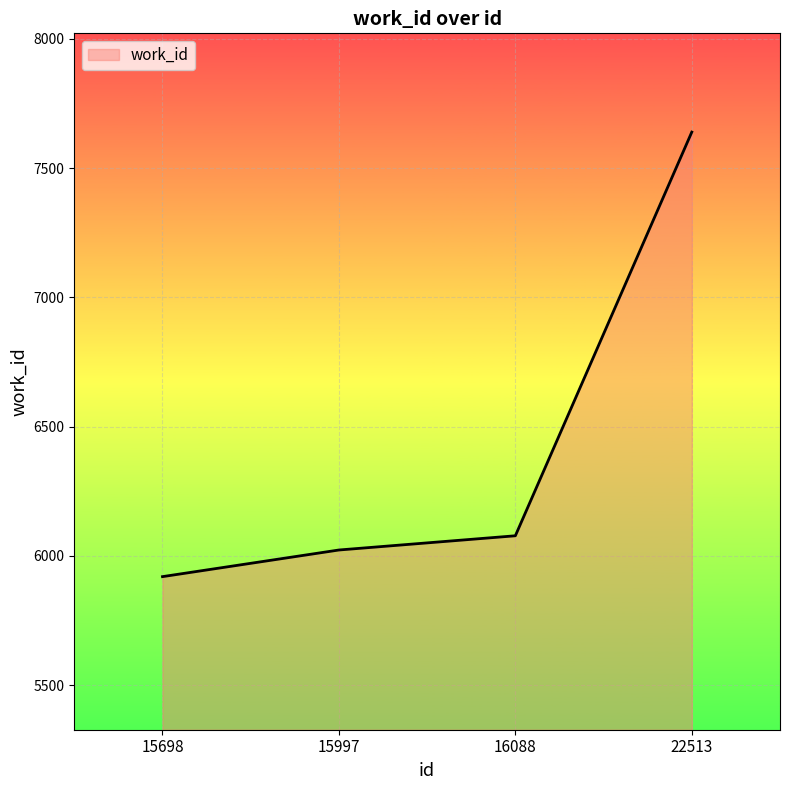

Does the chart display data point markers on the line(s)?

No